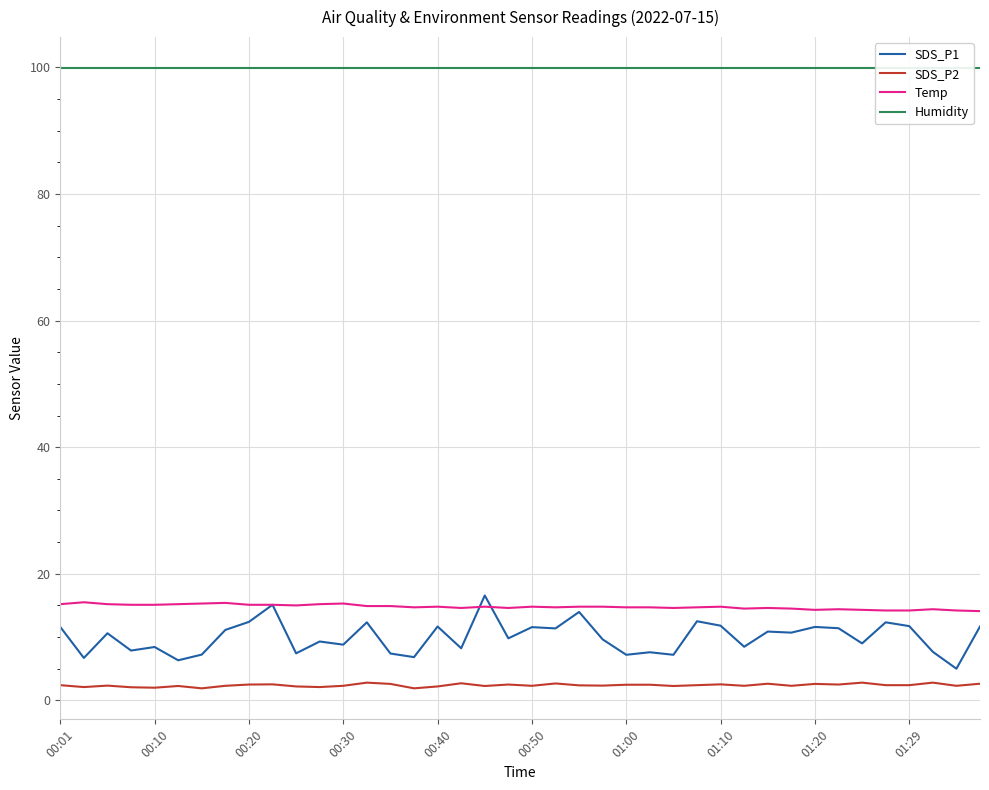

What is the difference between the maximum and minimum values in the SDS_P1 series?

11.6